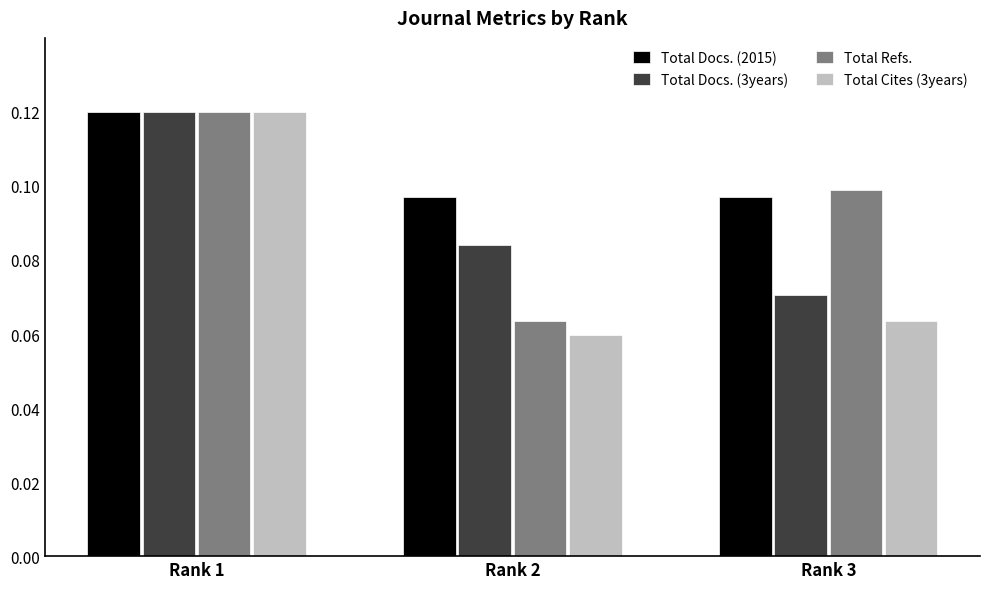

Between Rank 2 and Rank 3, which series saw the biggest shift?

Total Refs.